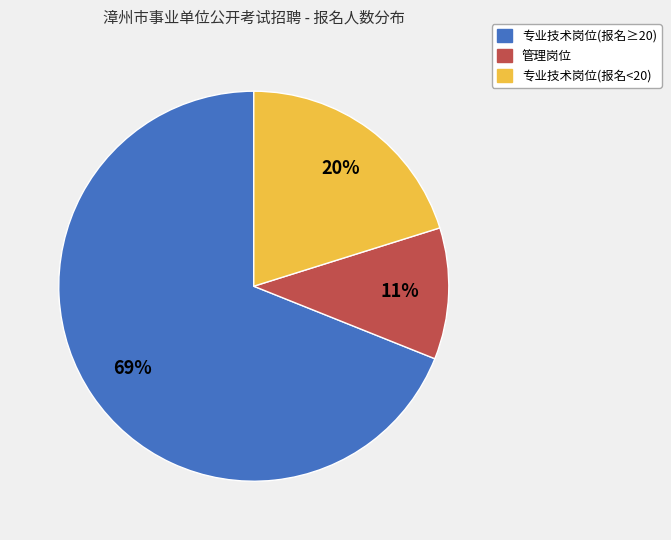

To the nearest percent, what is the difference between the largest and smallest slice percentages?

58%